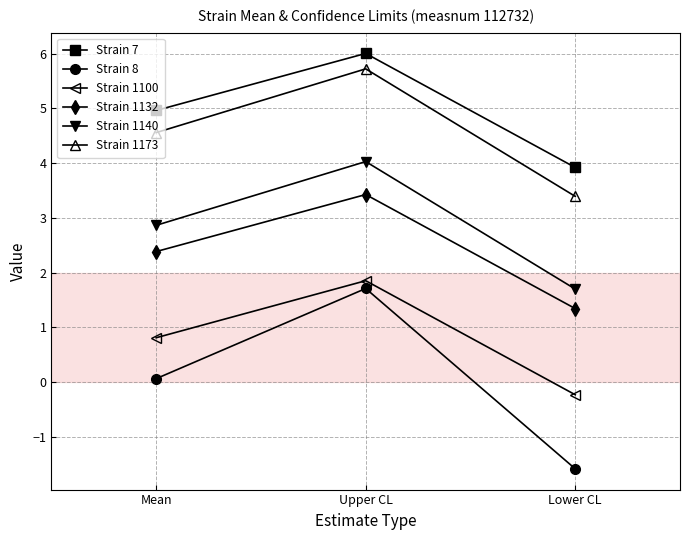

How many Strain 1132 values are between 1 and 3?

2